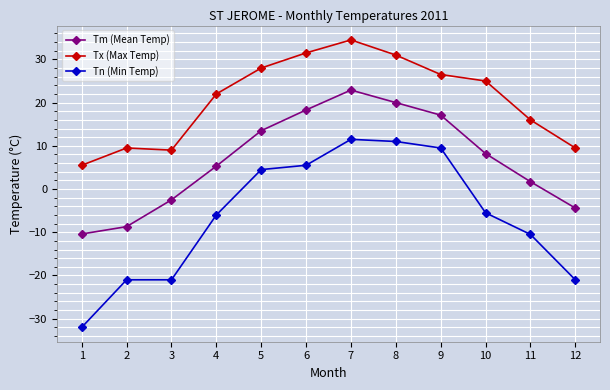

The Tn (Min Temp) series shows 8.9 at 6. True or false?

False